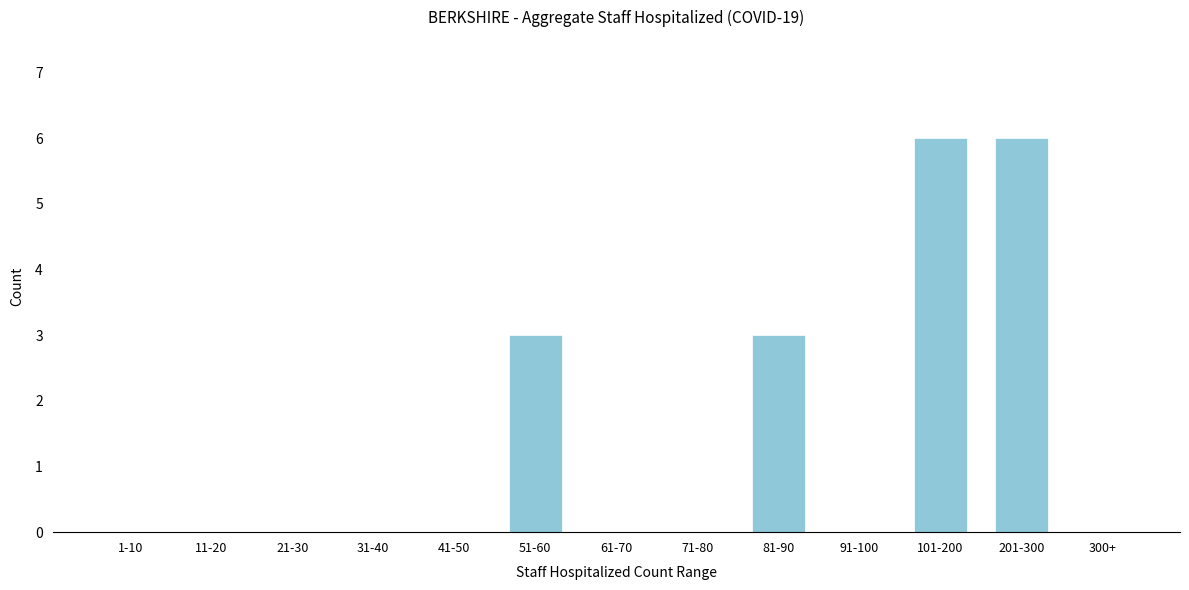

Reading left to right, transcribe all the data shown in this chart.

1-10=0	11-20=0	21-30=0	31-40=0	41-50=0	51-60=3	61-70=0	71-80=0	81-90=3	91-100=0	101-200=6	201-300=6	300+=0